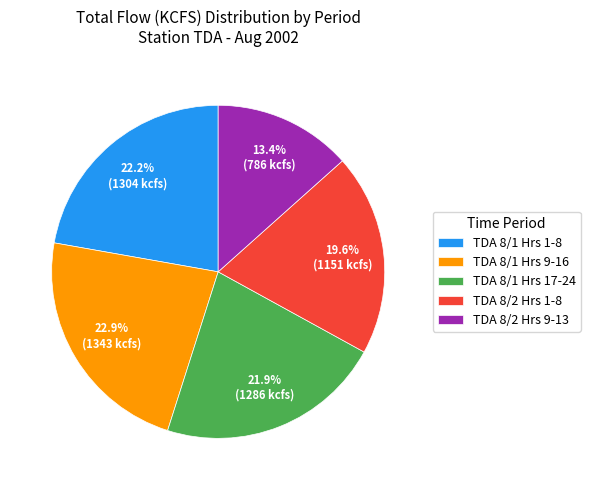

Is there a majority slice in this chart?

No